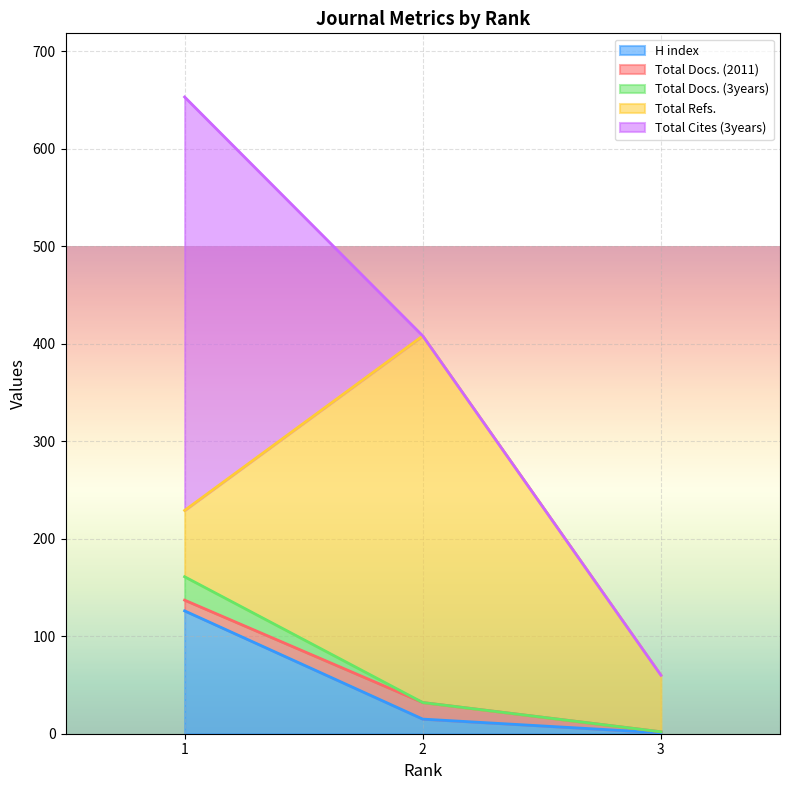

What is the highest value of the H index series?

126